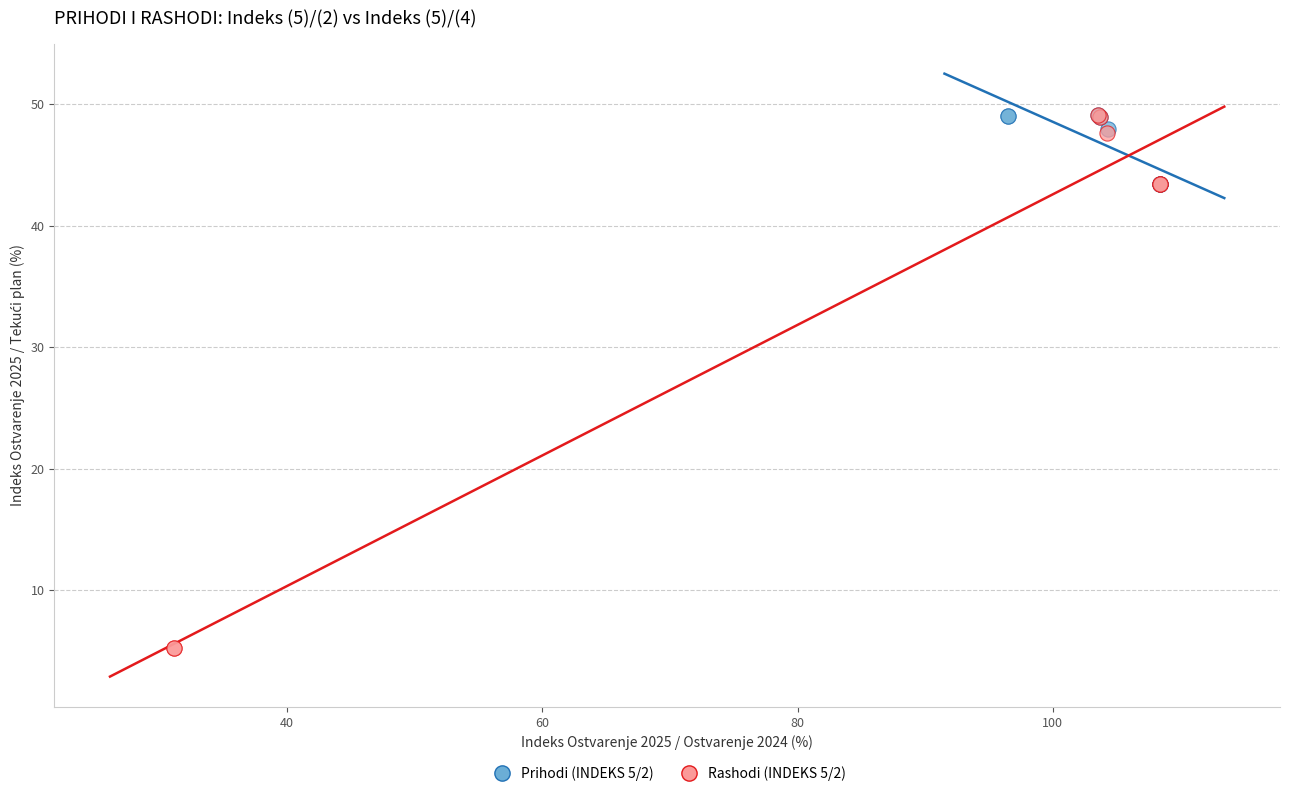

Which series reaches the minimum Y coordinate?

Rashodi (INDEKS 5/2)